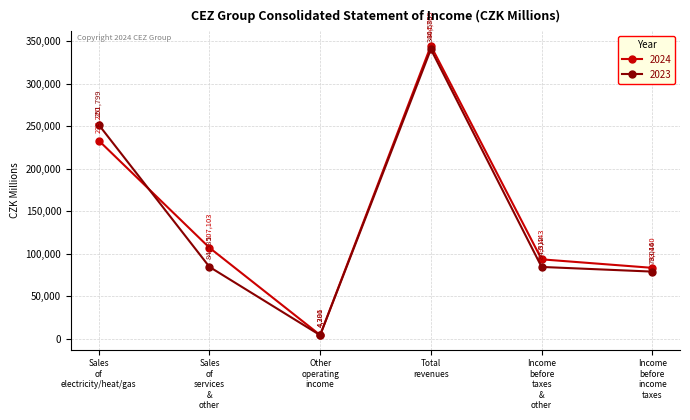

What is the difference between the second highest and second lowest values in the 2023 series?

172783